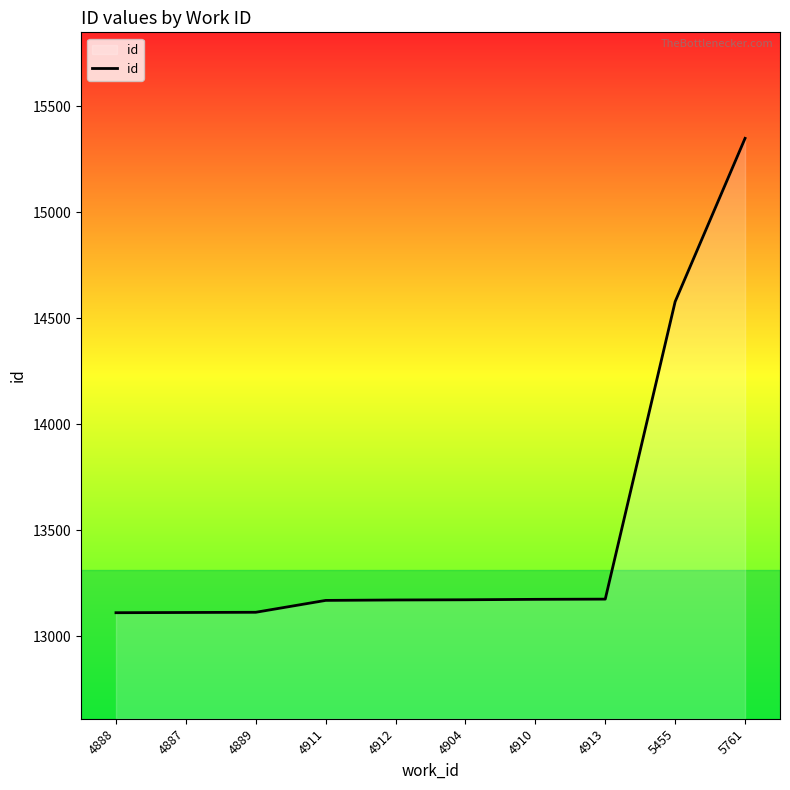

Is it true that the value at 5761 is 15348?

True